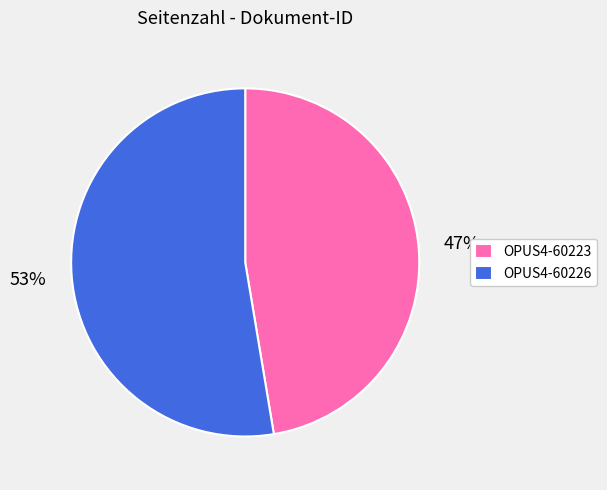

Rank the categories by value from lowest to highest.

OPUS4-60223, OPUS4-60226